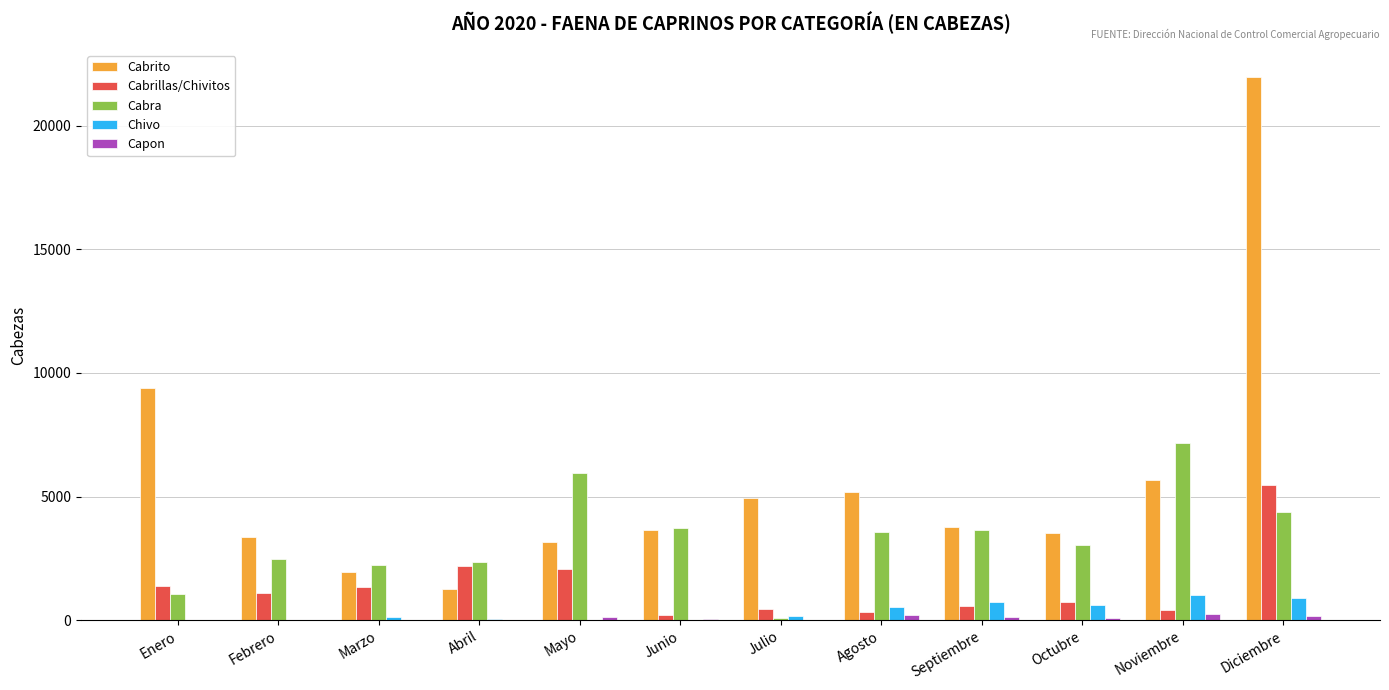

Is the value of Cabrillas/Chivitos at Agosto greater than the value of Cabrito at Septiembre?

No